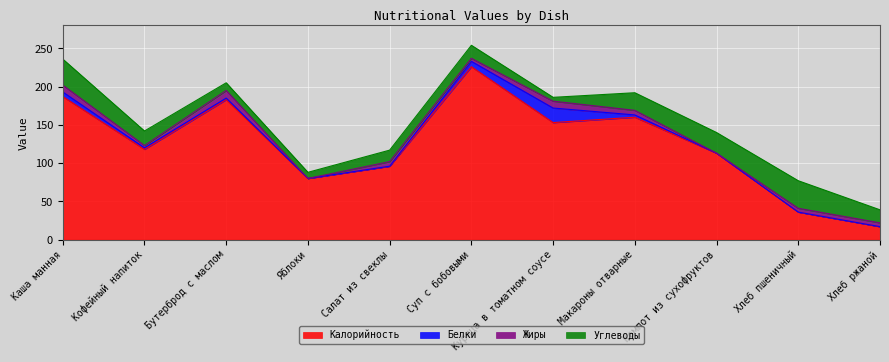

Where does the Белки series first go above 2?

Каша манная